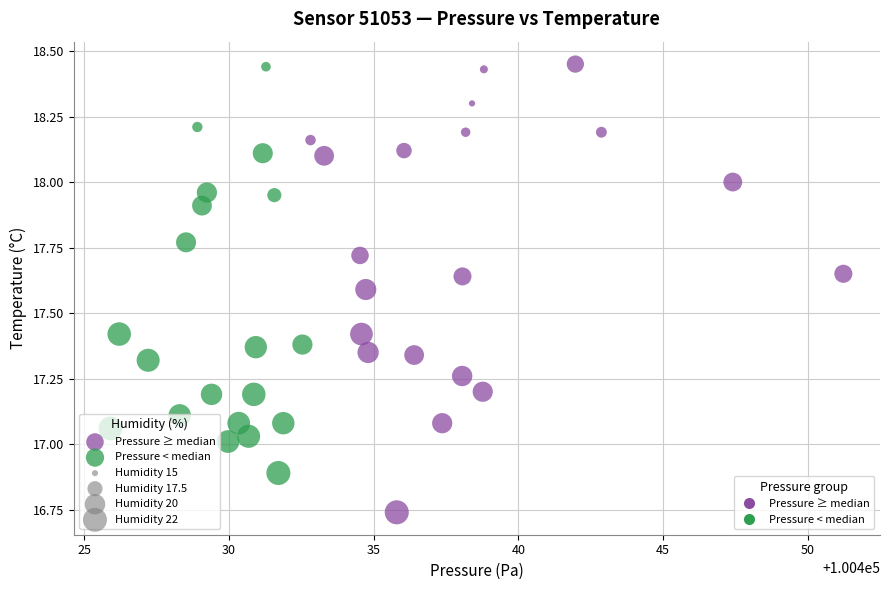

Which series has the largest Y range (max minus min)?

Pressure ≥ median